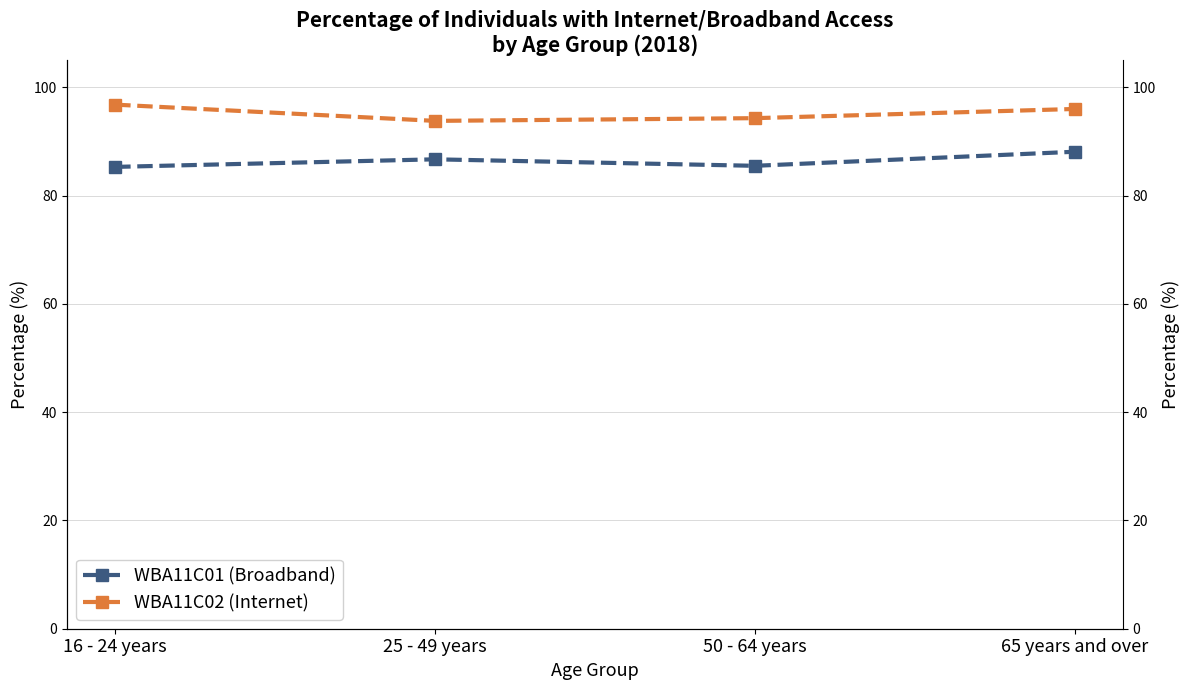

What are all the series names shown in the legend?

WBA11C01 (Broadband), WBA11C02 (Internet)